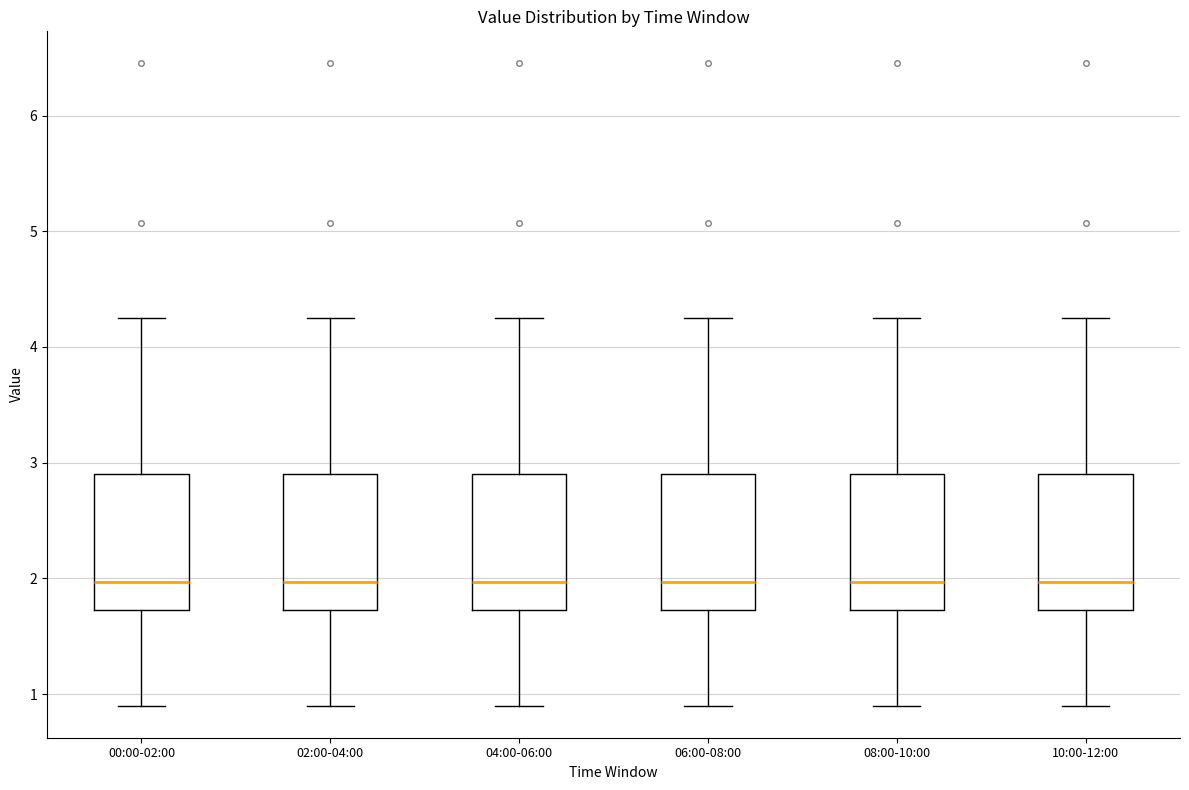

Reading left to right, read every box against the y-axis: the position of its median line, the range the box covers, and the ends of its whiskers. The values are not printed on the chart, so give them approximately, as read against the axis.

00:00-02:00: median 2.0, box 1.7 to 2.9, whiskers 0.9 to 4.3
02:00-04:00: median 2.0, box 1.7 to 2.9, whiskers 0.9 to 4.3
04:00-06:00: median 2.0, box 1.7 to 2.9, whiskers 0.9 to 4.3
06:00-08:00: median 2.0, box 1.7 to 2.9, whiskers 0.9 to 4.3
08:00-10:00: median 2.0, box 1.7 to 2.9, whiskers 0.9 to 4.3
10:00-12:00: median 2.0, box 1.7 to 2.9, whiskers 0.9 to 4.3